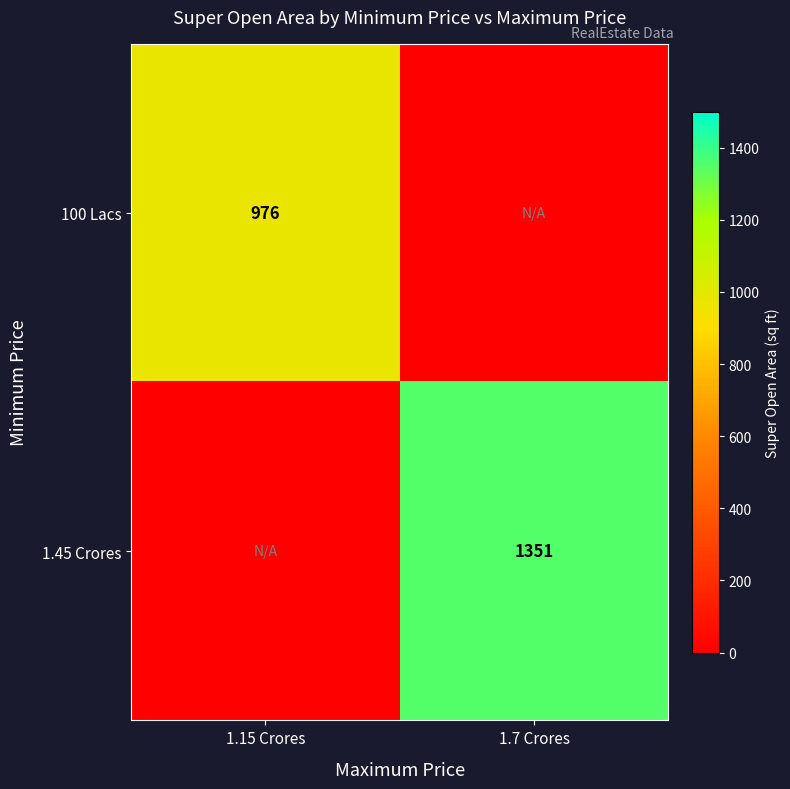

The value of 100 Lacs at 1.15 Crores is 976. True or false?

True